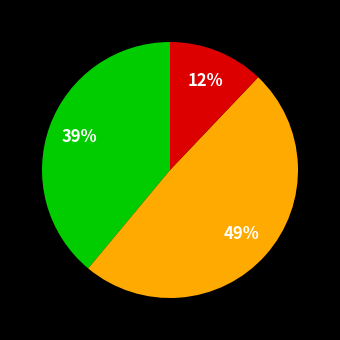

To the nearest percent, what is the difference between the largest and smallest slice percentages?

37%